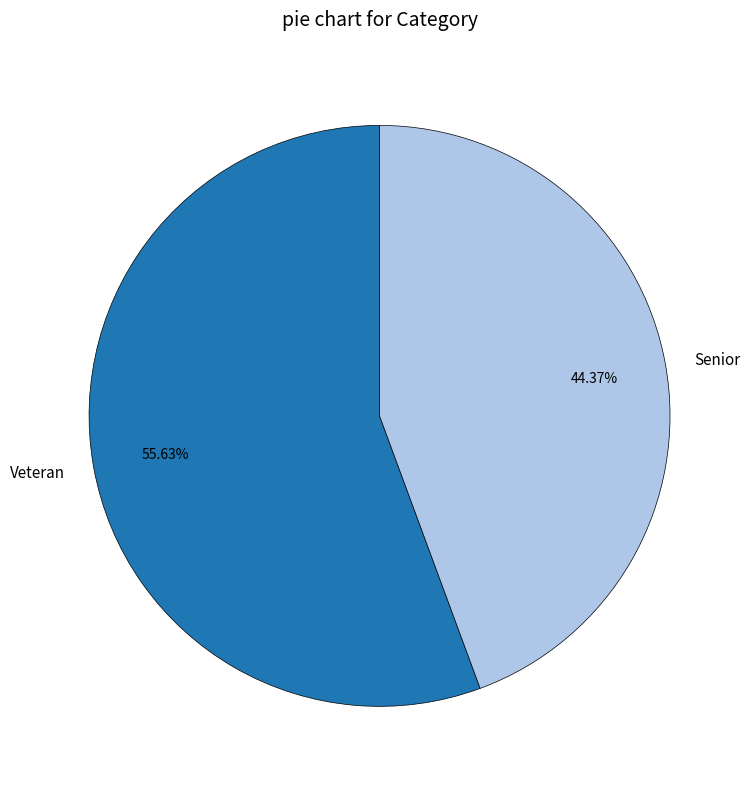

To the nearest percent, what portion does Veteran represent?

56%